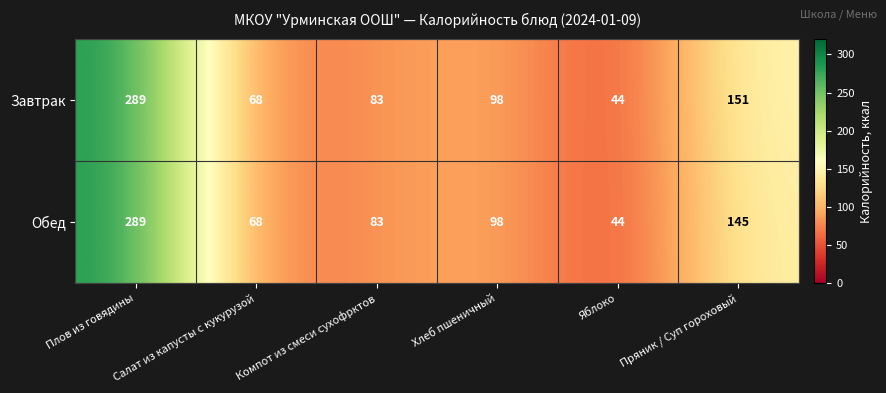

Which category has the lowest value across all series?

Яблоко